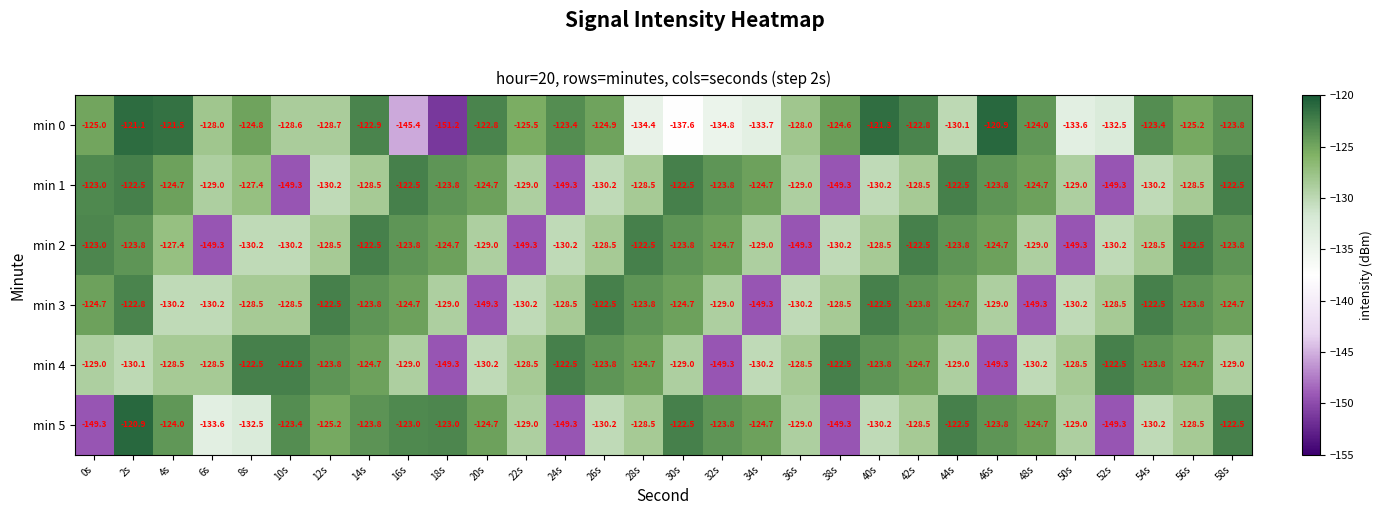

Which series changed the most between 16s and 30s?

min 0